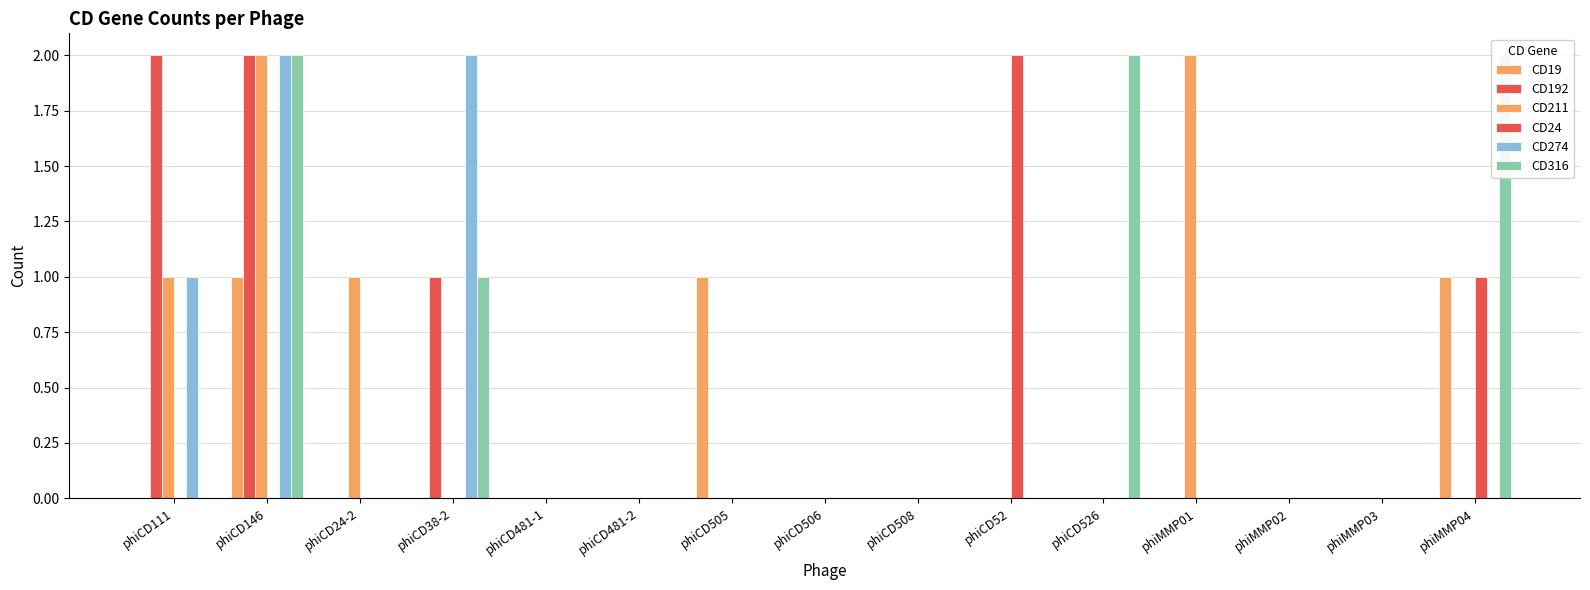

How many CD274 values are between 0 and 1?

13